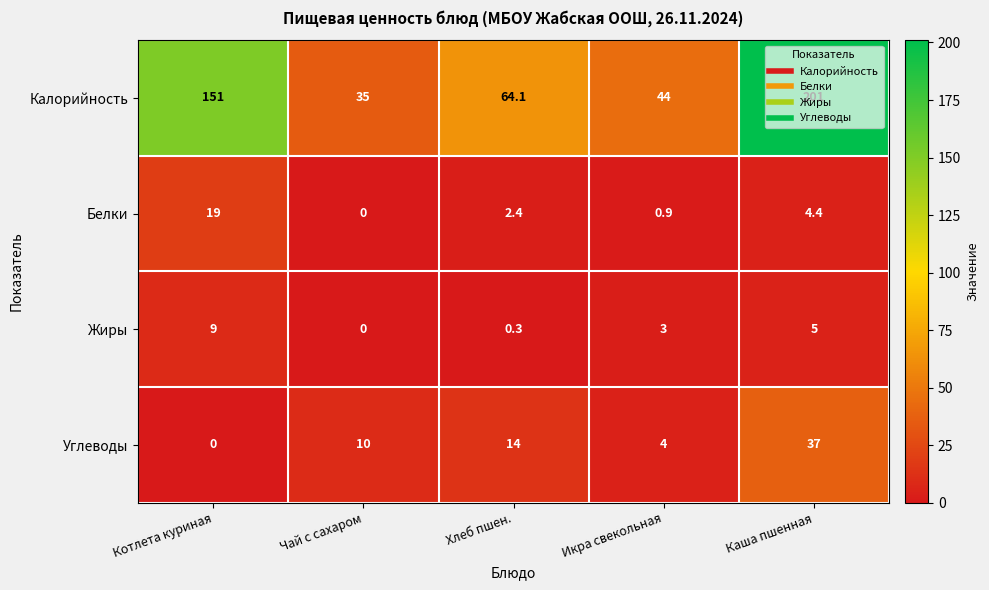

How many values in the Калорийность series exceed 64?

3